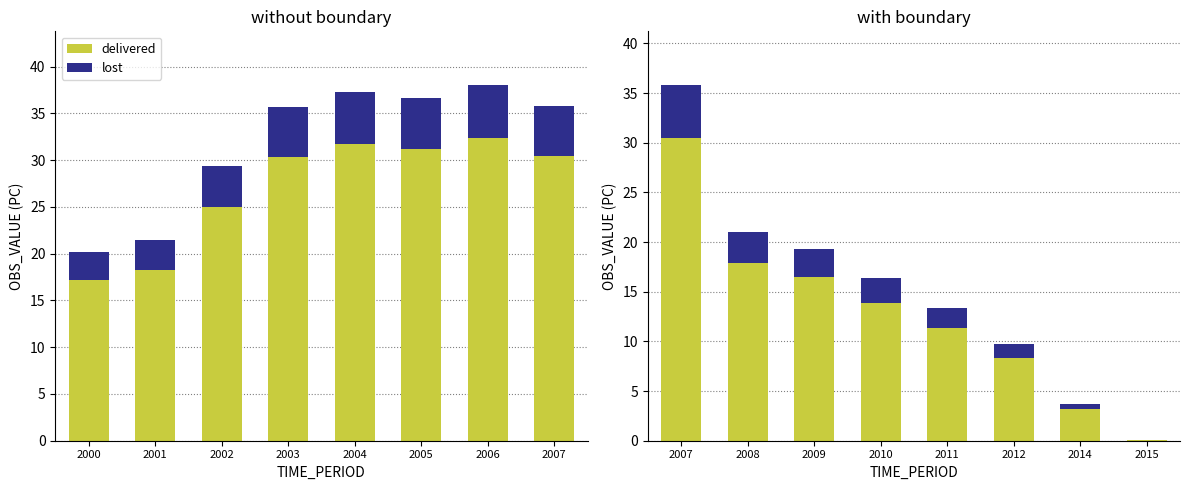

How many data points in delivered are above 13?

4